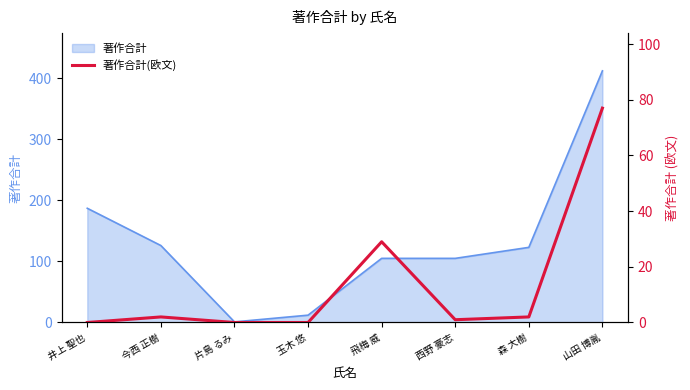

True or false: the data has more than 2 interior local peaks.

False